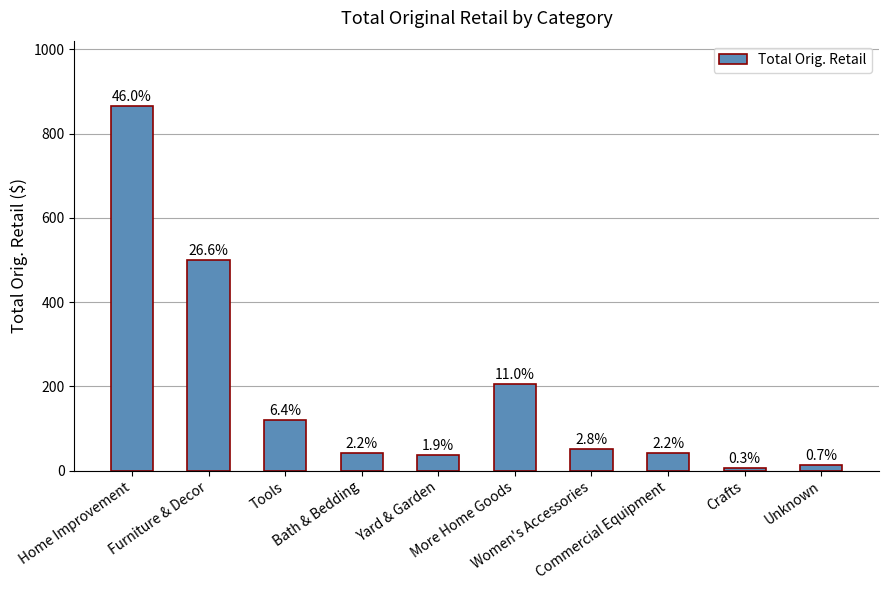

Reading left to right, extract all data points from this chart.

Home Improvement=865.1	Furniture & Decor=500.0	Tools=120.3	Bath & Bedding=40.9	Yard & Garden=36.0	More Home Goods=206.6	Women's Accessories=51.7	Commercial Equipment=41.9	Crafts=5.3	Unknown=12.4